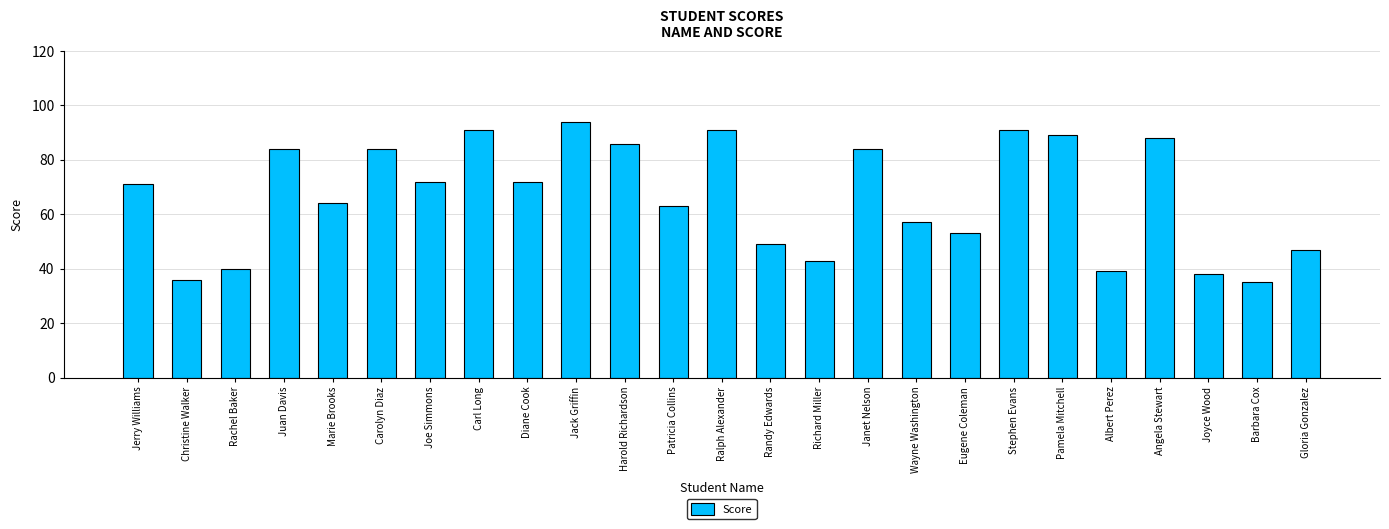

What is the value of the 3rd bar from the left?

40